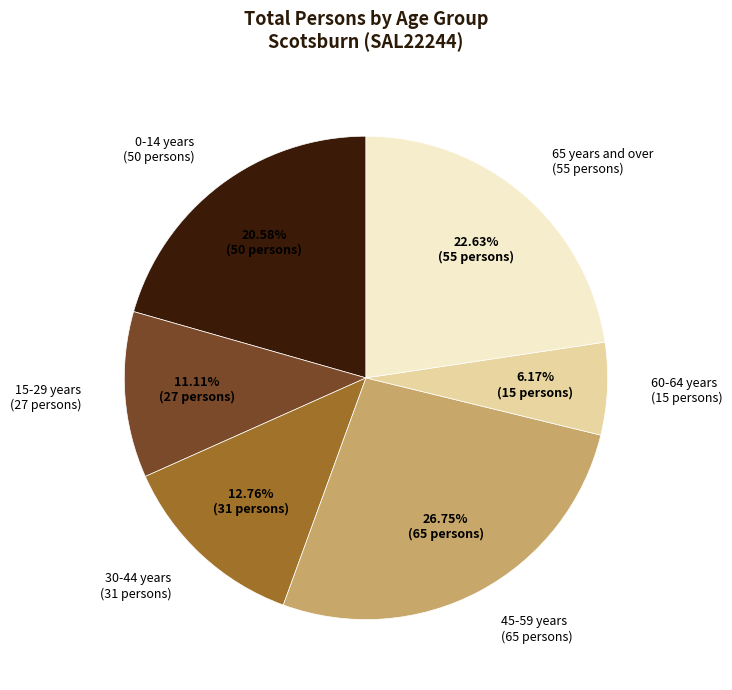

Does any single category account for the majority?

No